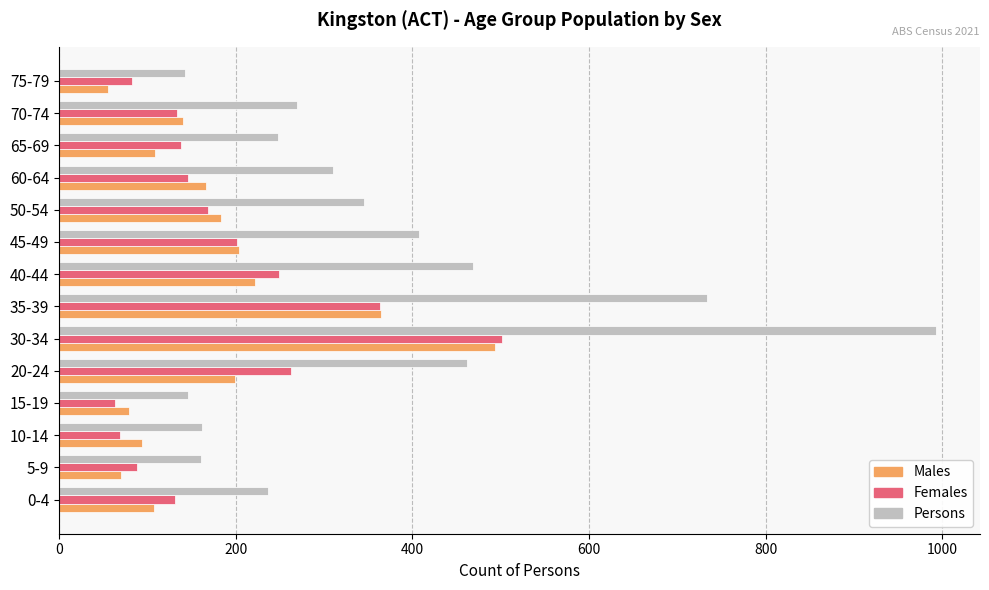

Which label corresponds to the largest value in the chart?

30-34